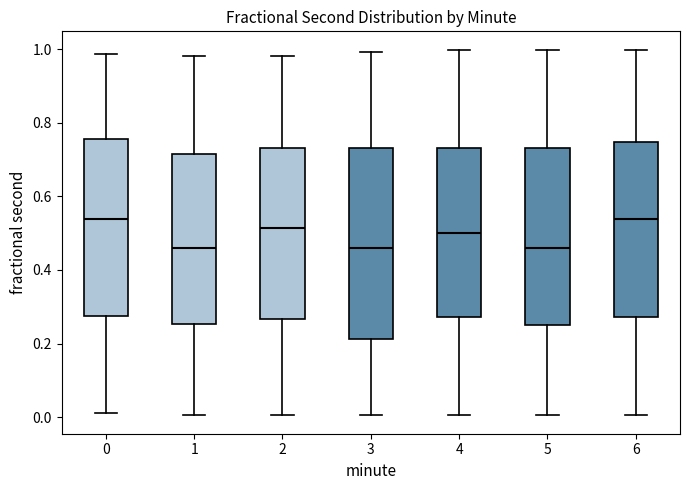

Comparing the boxes themselves (not the whiskers), which one is the tallest?

3